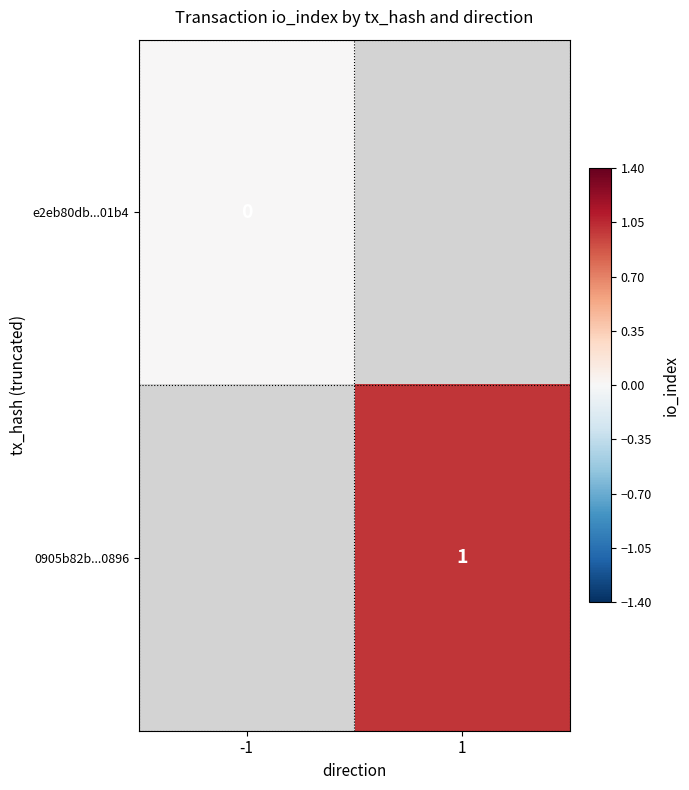

Is the value of e2eb80db...01b4 at -1 greater than the value of 0905b82b...0896 at 1?

No